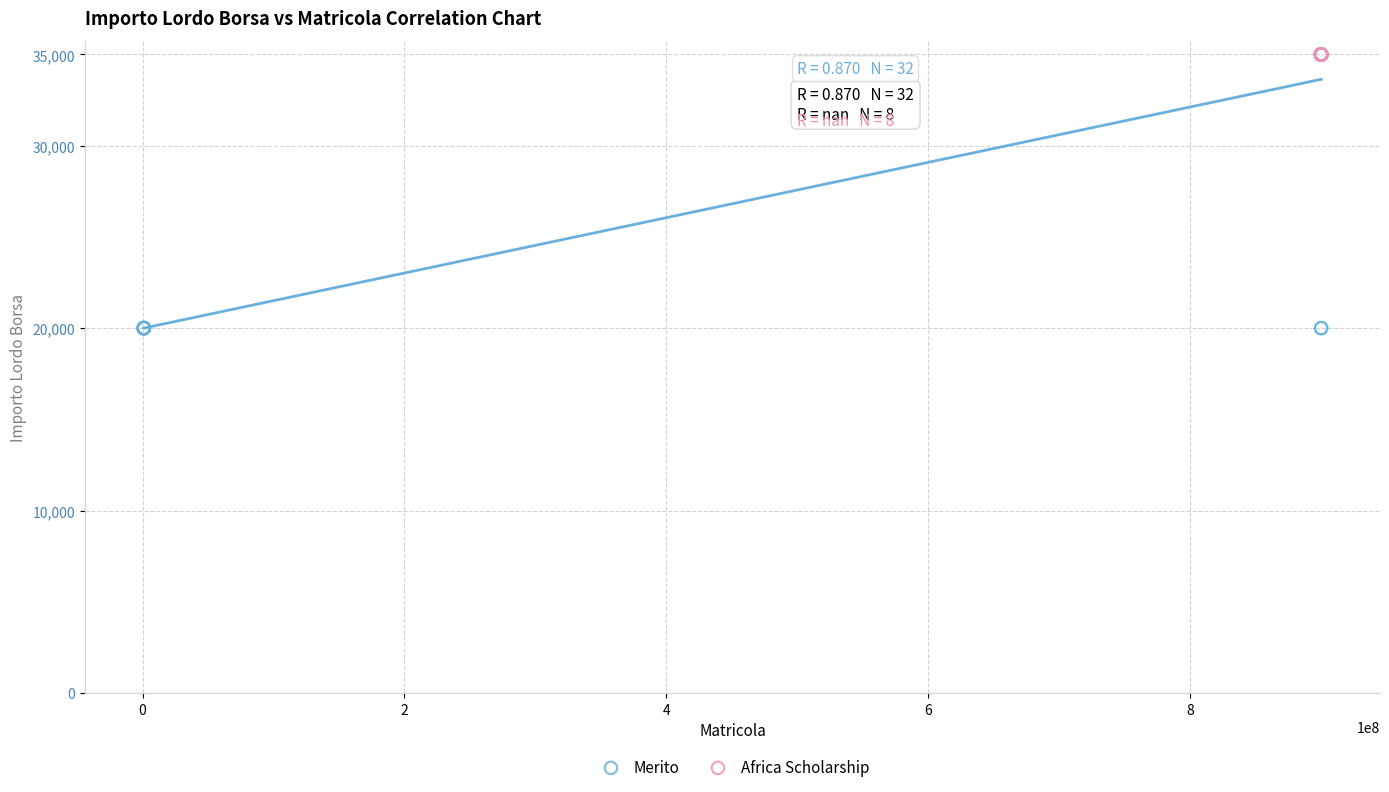

Which series reaches the minimum Y coordinate?

Merito